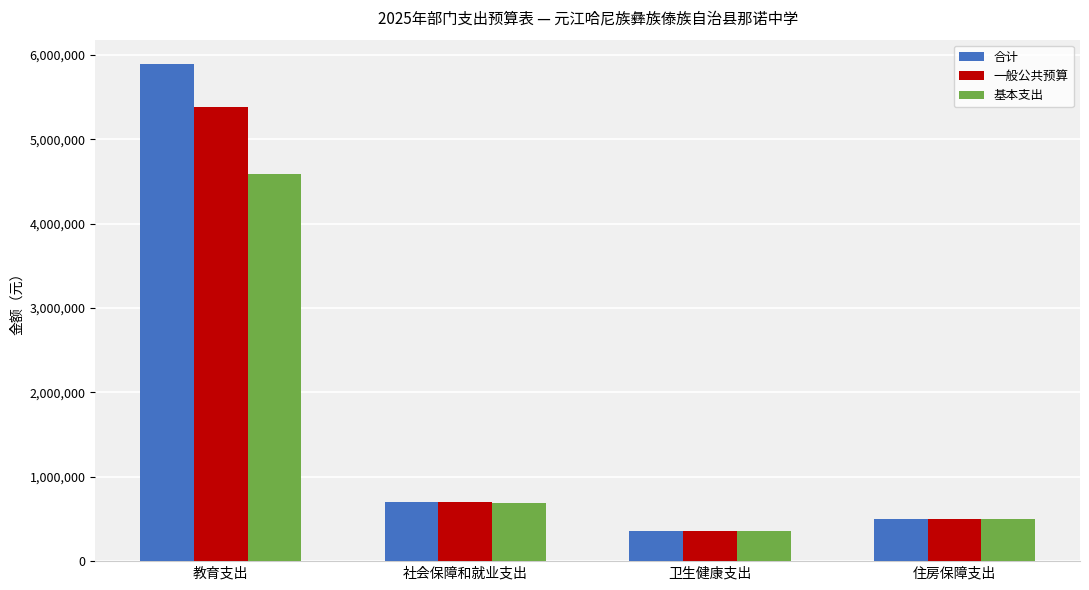

Which series changed the most between 教育支出 and 卫生健康支出?

合计